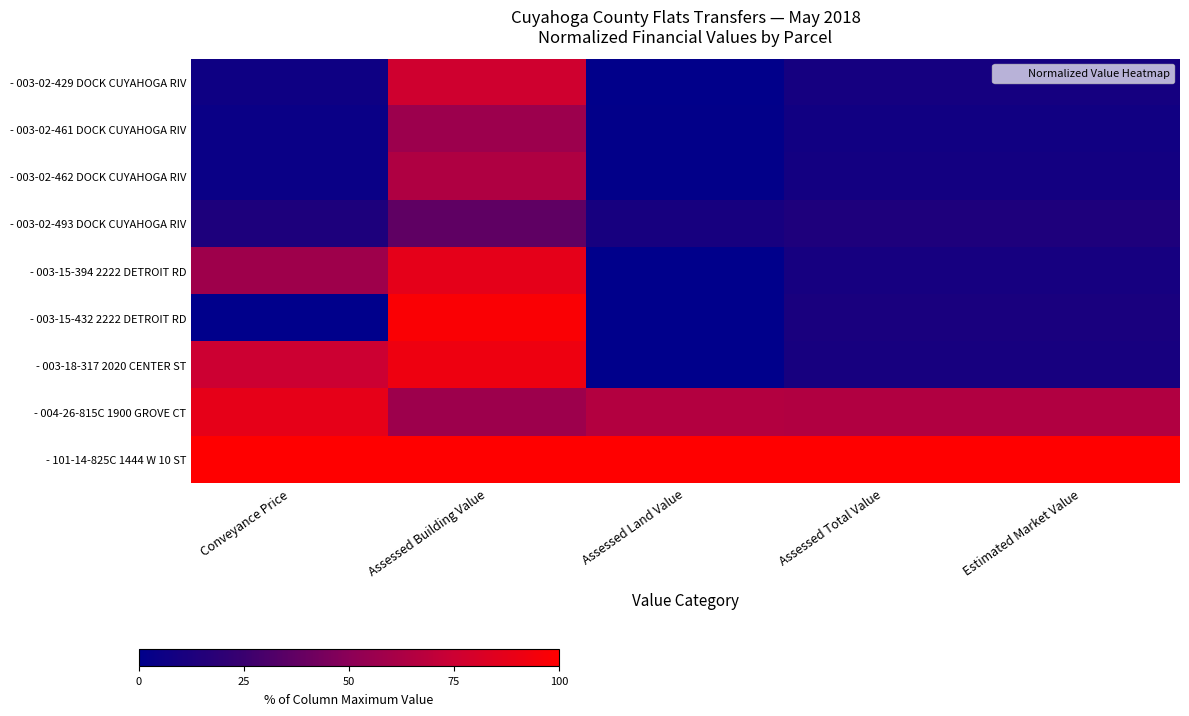

Reading left to right, extract all data points from this chart.

- 003-02-429 DOCK CUYAHOGA RIV: Conveyance Price=6.2	Assessed Building Value=76.7	Assessed Land Value=0.8	Assessed Total Value=9.4	Estimated Market Value=9.4
- 003-02-461 DOCK CUYAHOGA RIV: Conveyance Price=4.6	Assessed Building Value=56.7	Assessed Land Value=1.4	Assessed Total Value=7.7	Estimated Market Value=7.7
- 003-02-462 DOCK CUYAHOGA RIV: Conveyance Price=4.6	Assessed Building Value=63.8	Assessed Land Value=1.4	Assessed Total Value=8.5	Estimated Market Value=8.5
- 003-02-493 DOCK CUYAHOGA RIV: Conveyance Price=12.5	Assessed Building Value=36.7	Assessed Land Value=10.5	Assessed Total Value=13.5	Estimated Market Value=13.5
- 003-15-394 2222 DETROIT RD: Conveyance Price=57.5	Assessed Building Value=87.1	Assessed Land Value=0.0	Assessed Total Value=9.9	Estimated Market Value=9.9
- 003-15-432 2222 DETROIT RD: Conveyance Price=0.0	Assessed Building Value=97.6	Assessed Land Value=0.0	Assessed Total Value=11.1	Estimated Market Value=11.1
- 003-18-317 2020 CENTER ST: Conveyance Price=75.3	Assessed Building Value=91.4	Assessed Land Value=0.0	Assessed Total Value=10.4	Estimated Market Value=10.4
- 004-26-815C 1900 GROVE CT: Conveyance Price=87.5	Assessed Building Value=57.1	Assessed Land Value=65.6	Assessed Total Value=64.6	Estimated Market Value=64.6
- 101-14-825C 1444 W 10 ST: Conveyance Price=100.0	Assessed Building Value=100.0	Assessed Land Value=100.0	Assessed Total Value=100.0	Estimated Market Value=100.0